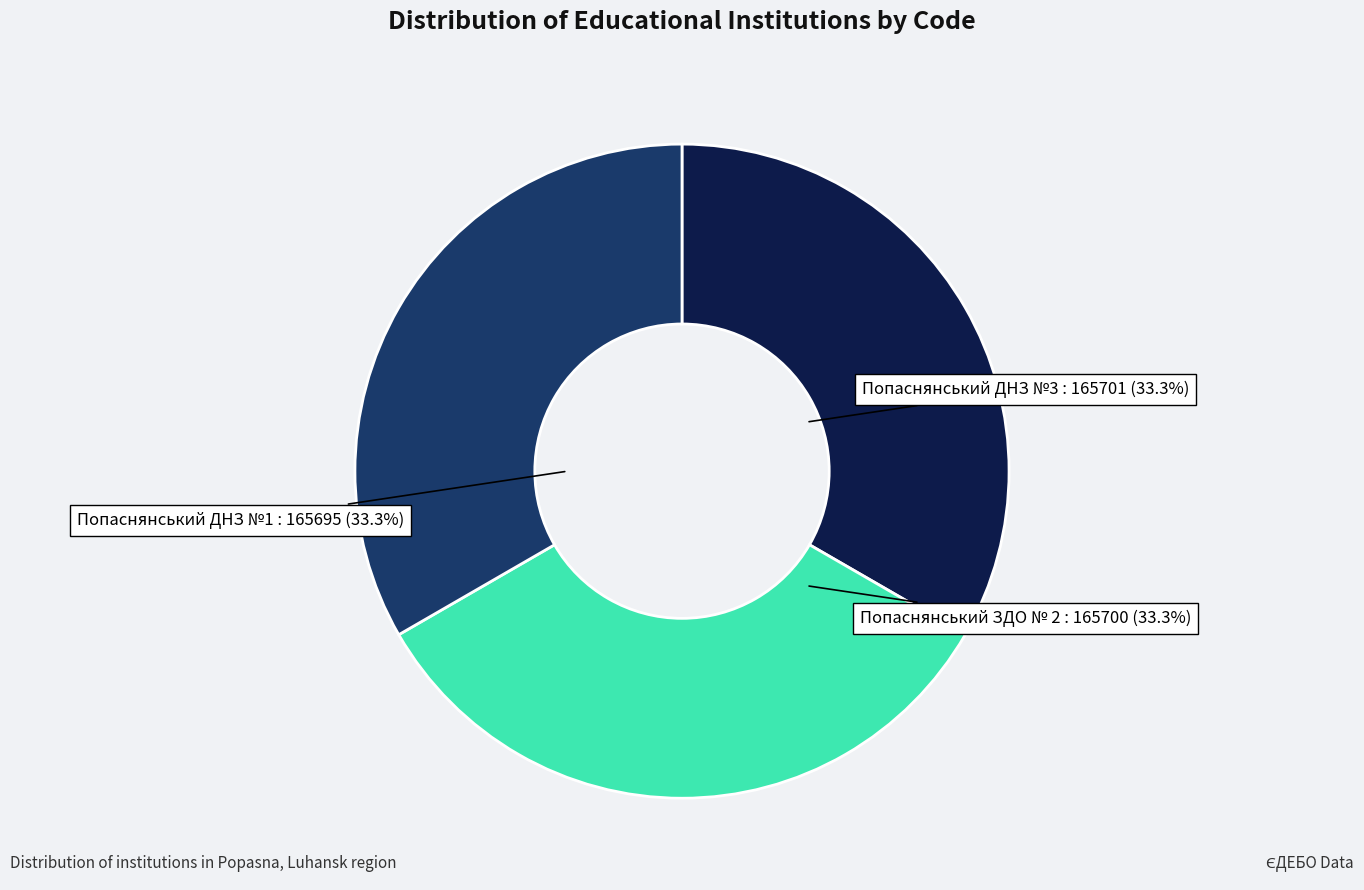

Is Попаснянський ДНЗ №3 the majority of the pie?

No